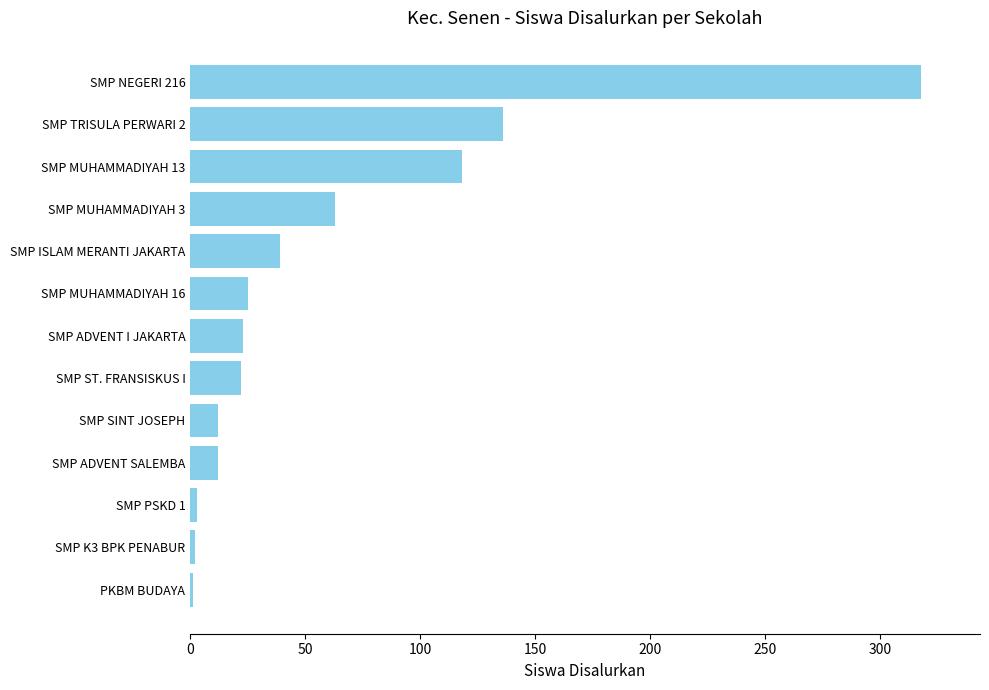

How many distinct data groups are displayed?

1